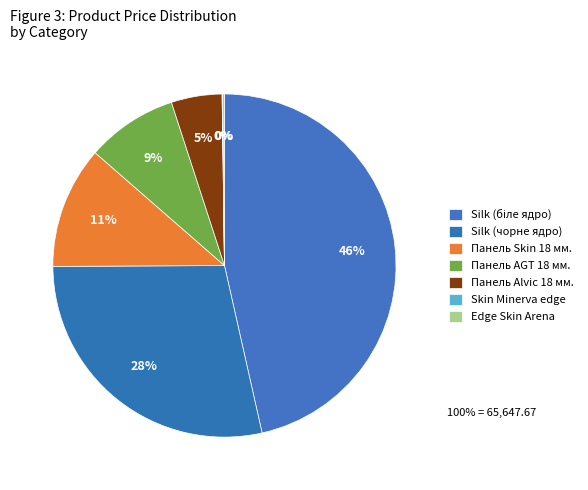

What is the total percentage of Панель AGT 18 мм. and Silk (чорне ядро)?

37.0%